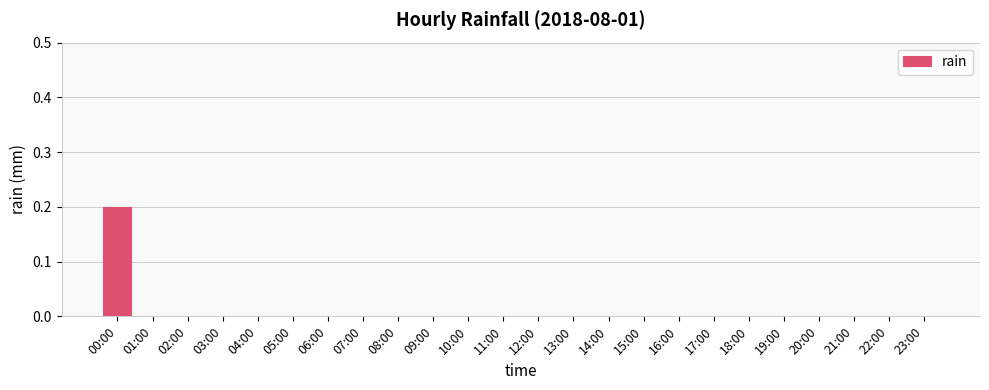

Reading left to right, list all the values displayed in this chart.

00:00=0.2	01:00=0.0	02:00=0.0	03:00=0.0	04:00=0.0	05:00=0.0	06:00=0.0	07:00=0.0	08:00=0.0	09:00=0.0	10:00=0.0	11:00=0.0	12:00=0.0	13:00=0.0	14:00=0.0	15:00=0.0	16:00=0.0	17:00=0.0	18:00=0.0	19:00=0.0	20:00=0.0	21:00=0.0	22:00=0.0	23:00=0.0